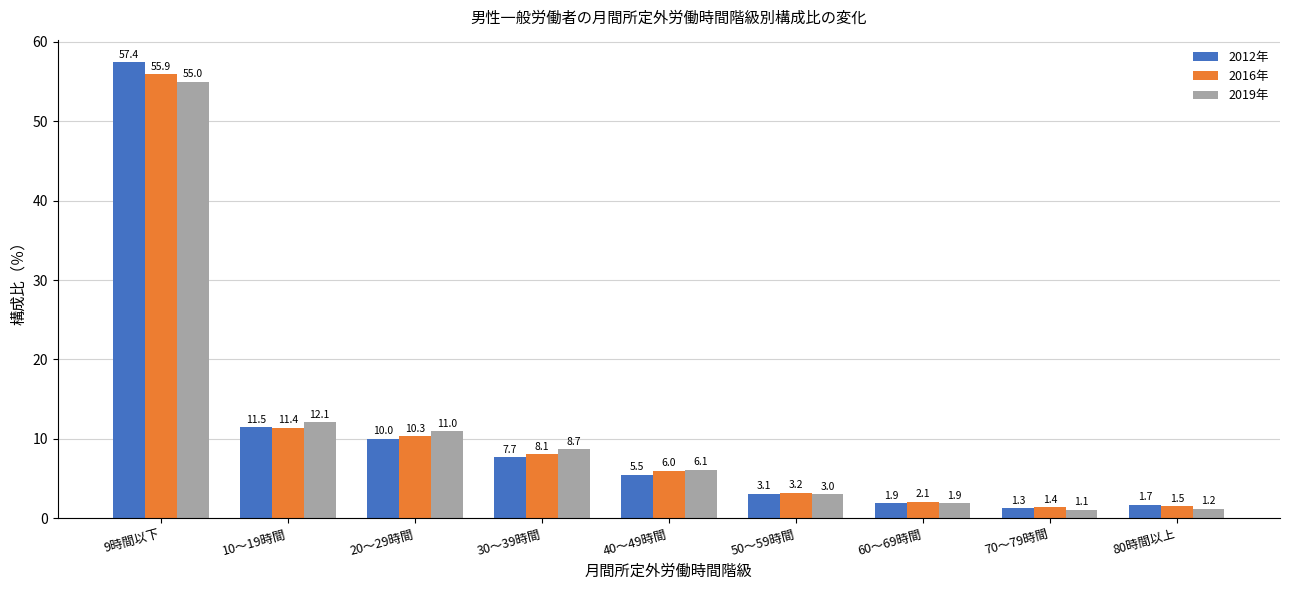

At how many categories does at least one series exceed 14?

1